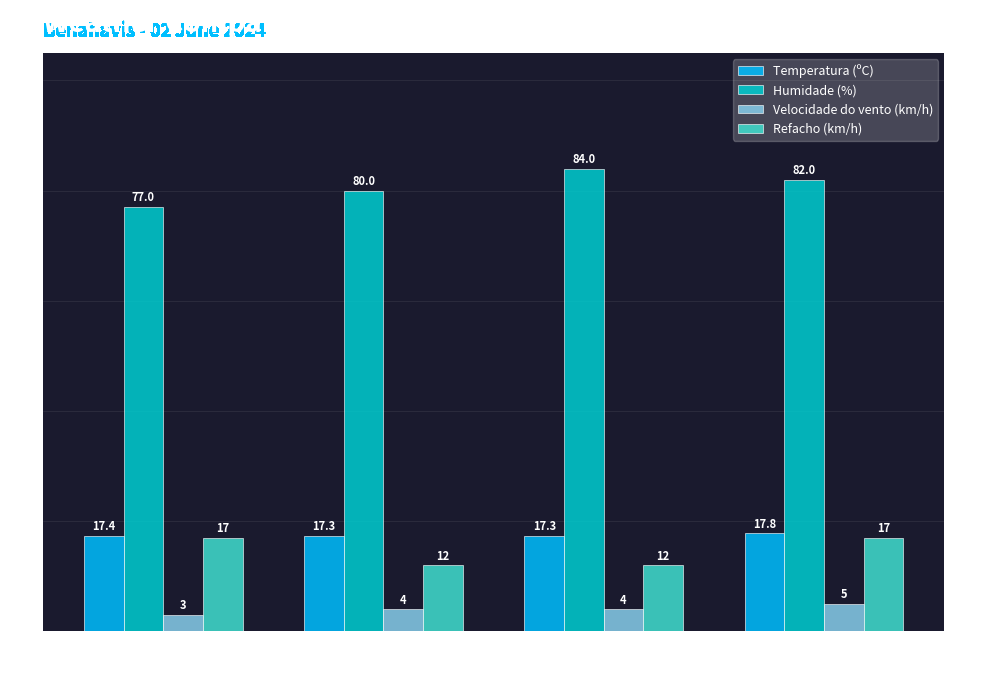

What is the average value of the Refacho (km/h) series?

14.5